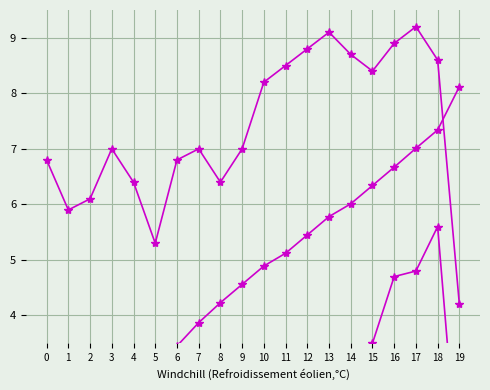

How many data points in Avg Wind Speed (km/hr) are less than 4?

8